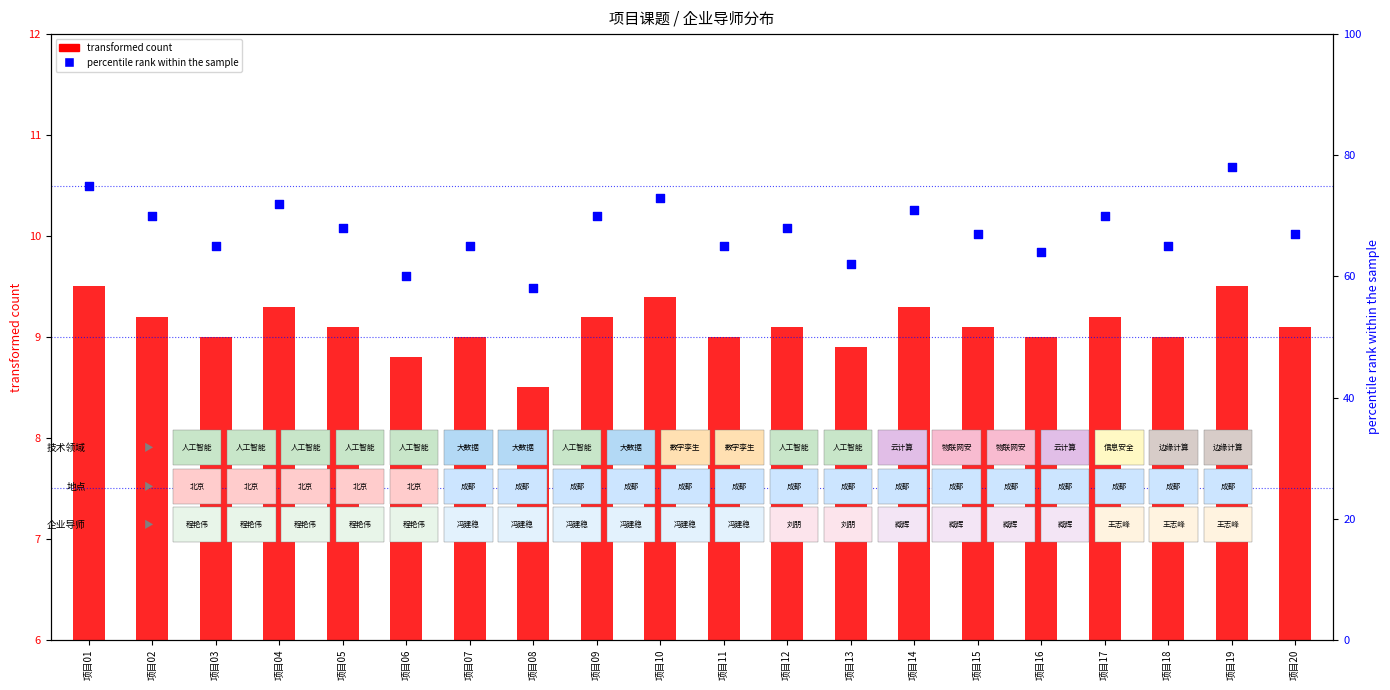

Which series has the largest total across all categories?

percentile rank within the sample